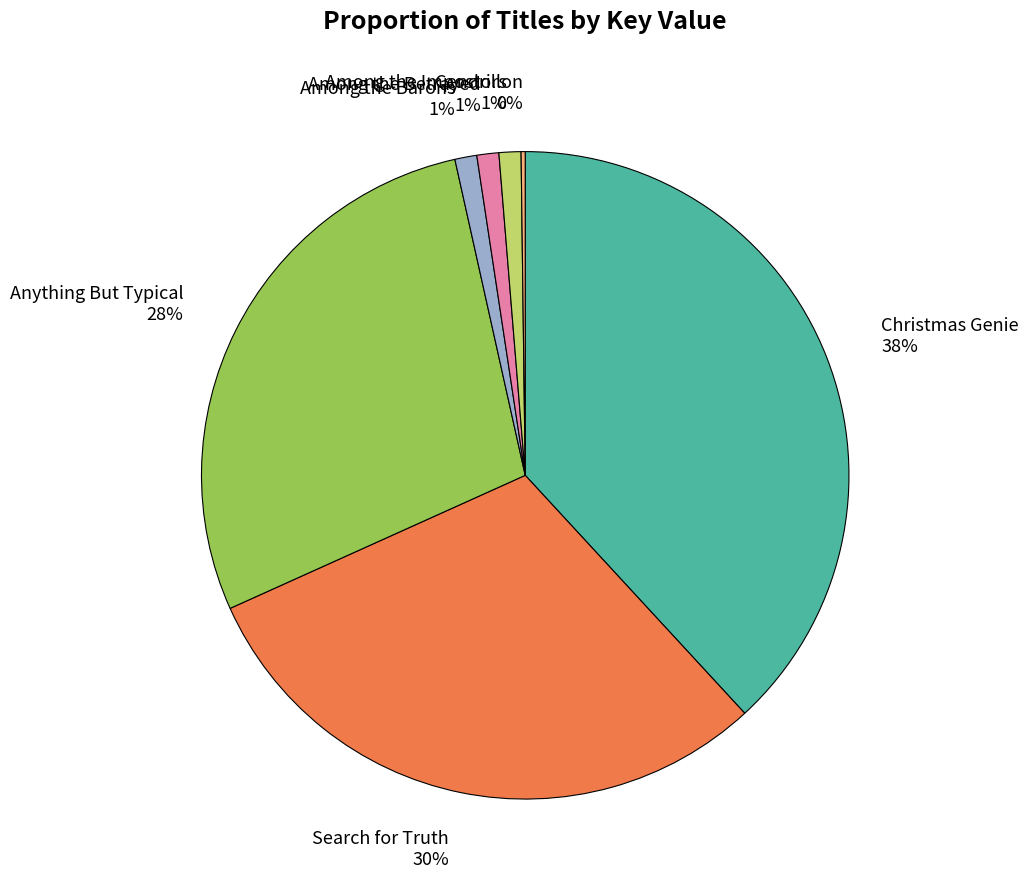

Does Christmas Genie account for over 50% of the chart?

No